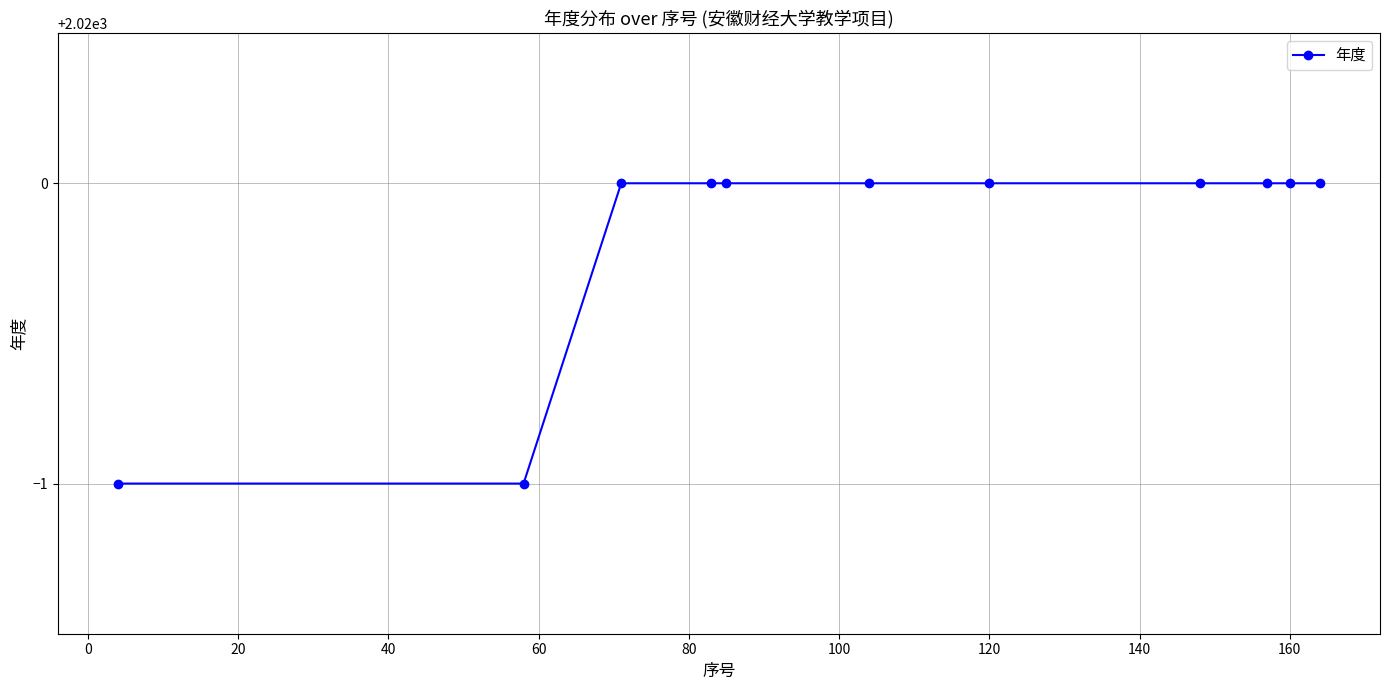

What is the value of the 1st point from the left?

2019